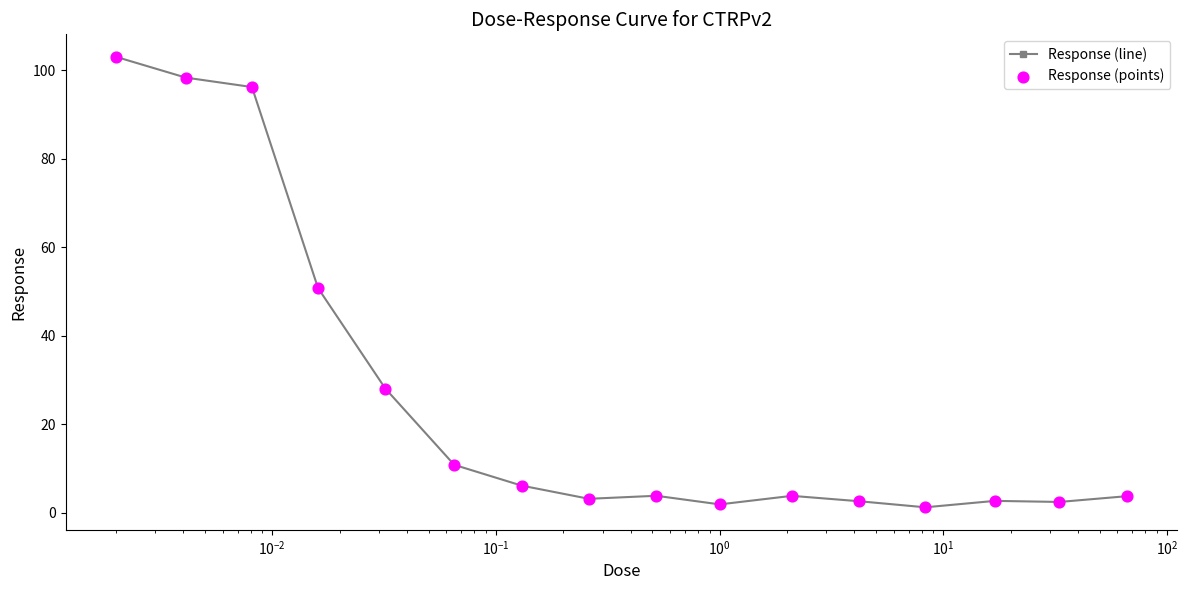

What is the greatest value displayed?

103.0